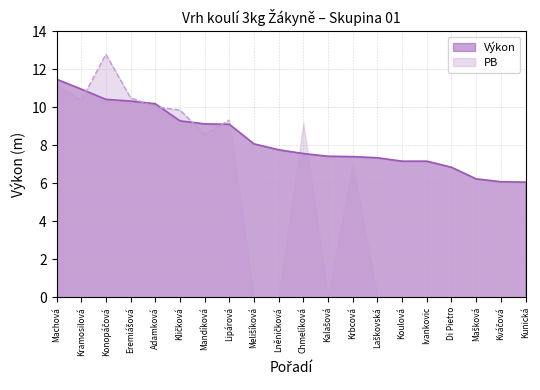

What position from the left is Lněničková?

10